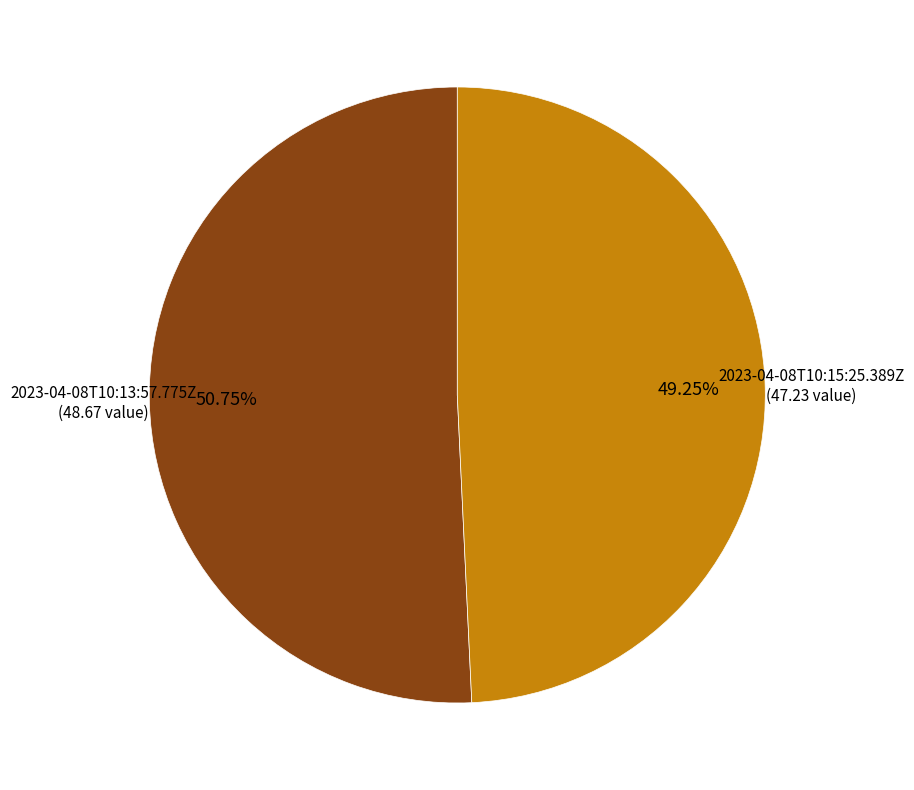

Is there a majority slice in this chart?

Yes